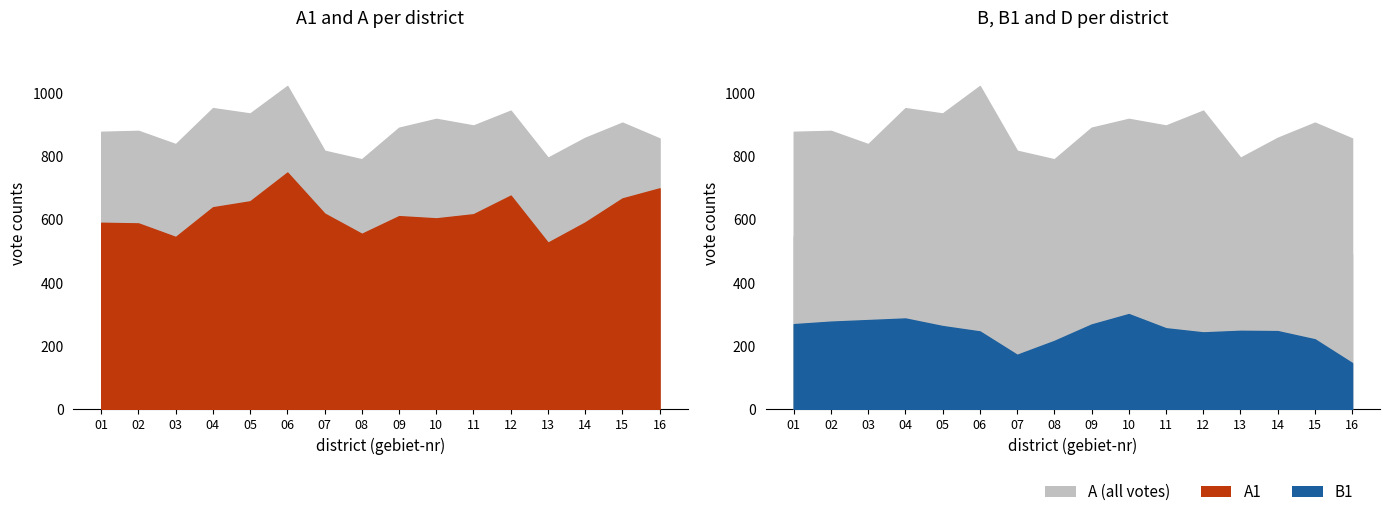

Is the value of B1 at 11 greater than the value of D at 02?

No